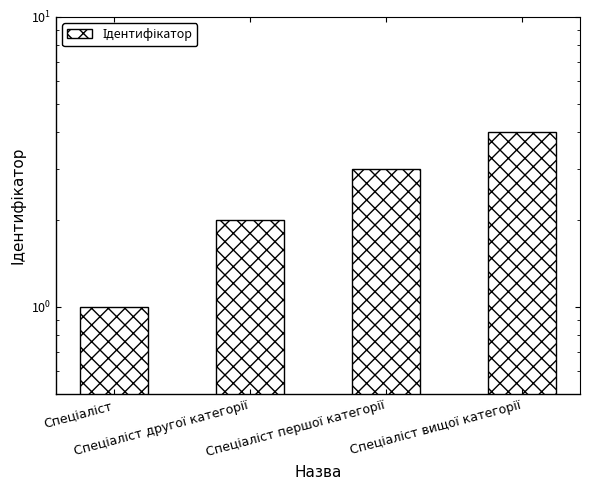

The value at Спеціаліст другої категорії is 1. True or false?

False